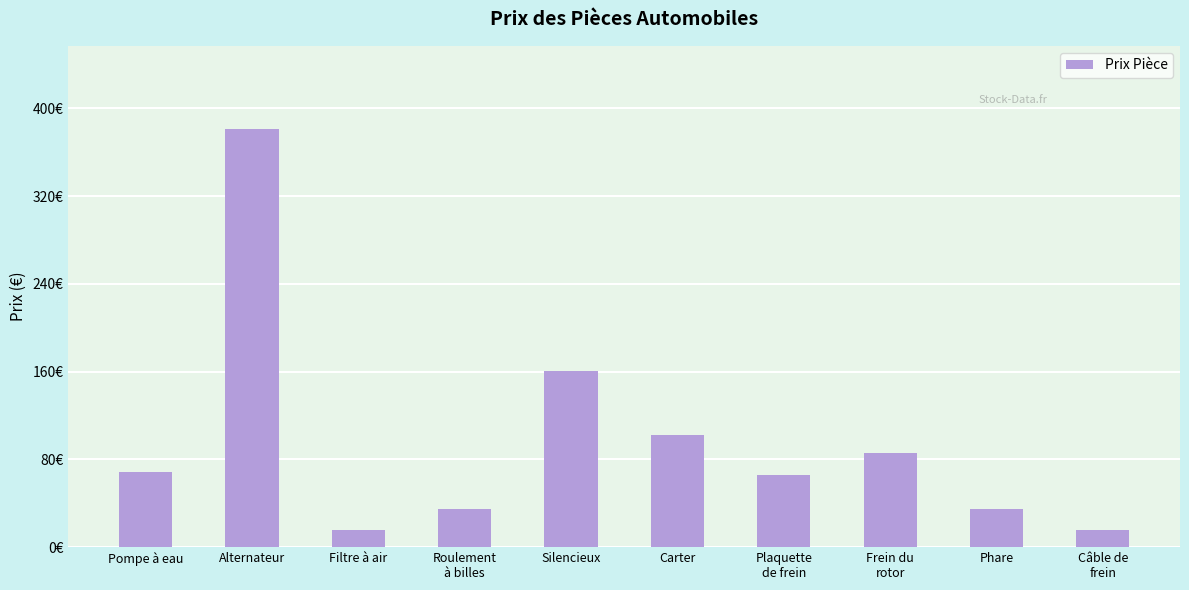

Are the bars horizontal?

No